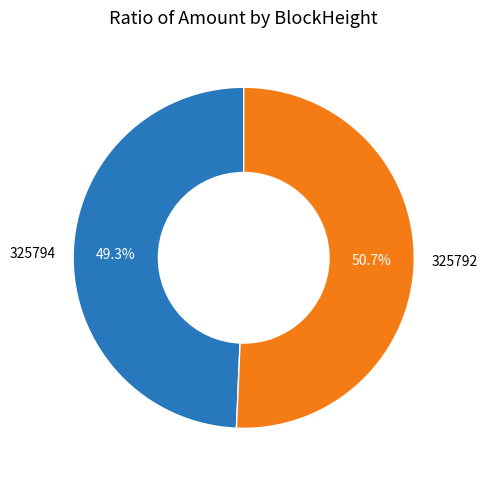

How many slices are in this pie chart?

2